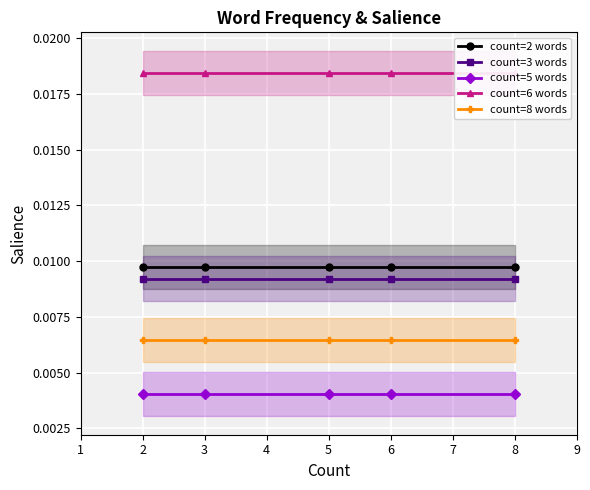

True or false: count=6 words and count=2 words intersect in this chart.

False